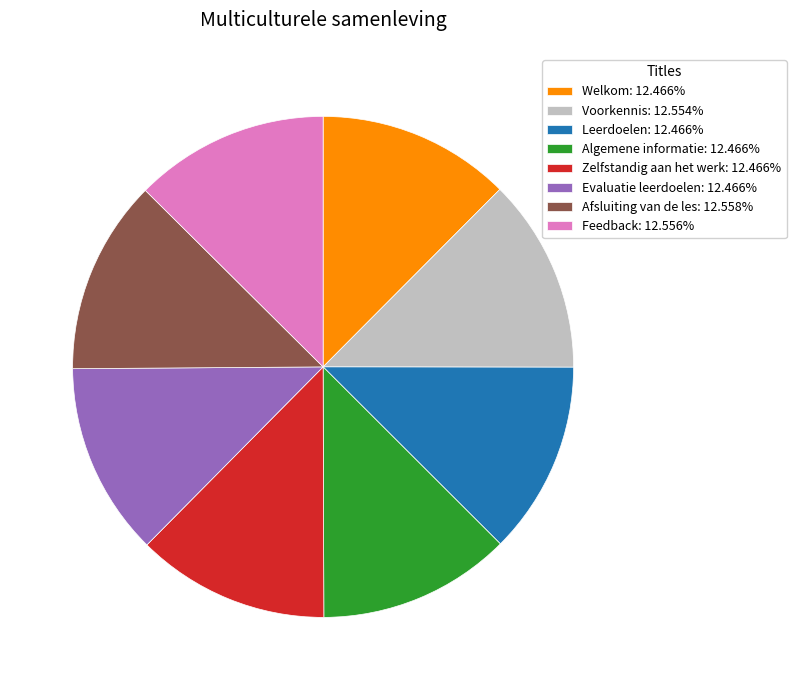

How many slices are in this pie chart?

8